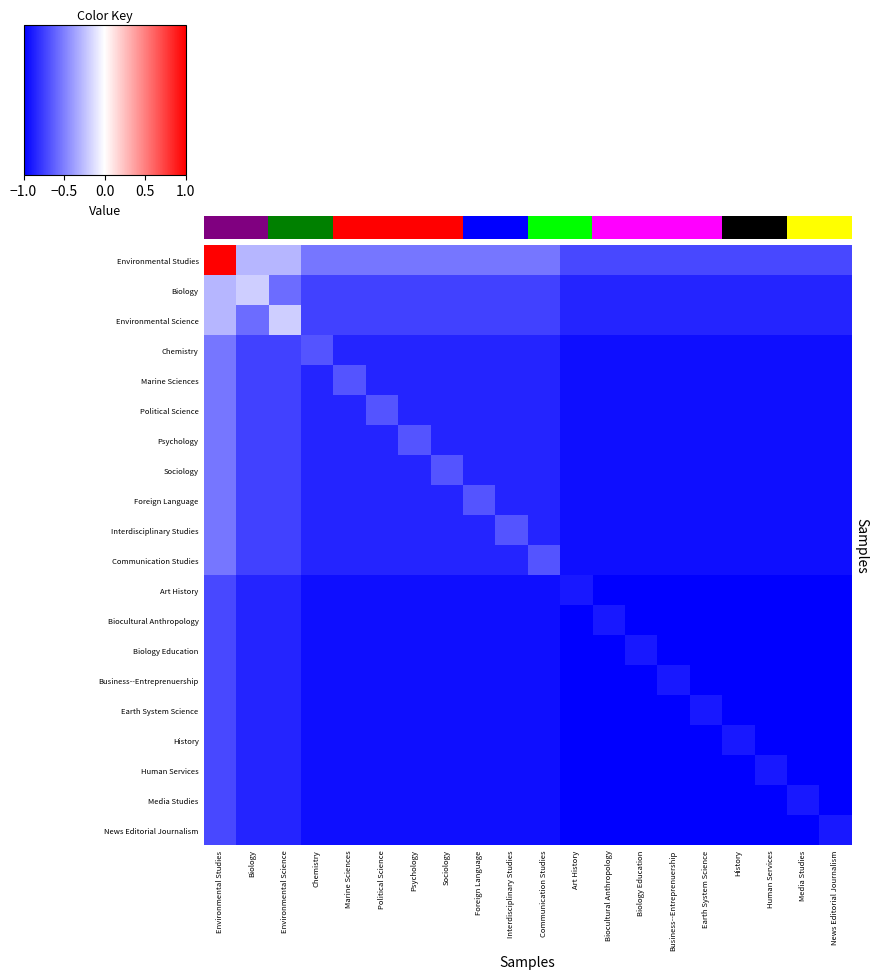

List the series in order of their peak value, highest first.

Environmental Studies, Biology, Environmental Science, Chemistry, Marine Sciences, Political Science, Psychology, Sociology, Foreign Language, Interdisciplinary Studies, Communication Studies, Art History, Biocultural Anthropology, Biology Education, Business--Entreprenuership, Earth System Science, History, Human Services, Media Studies, News Editorial Journalism